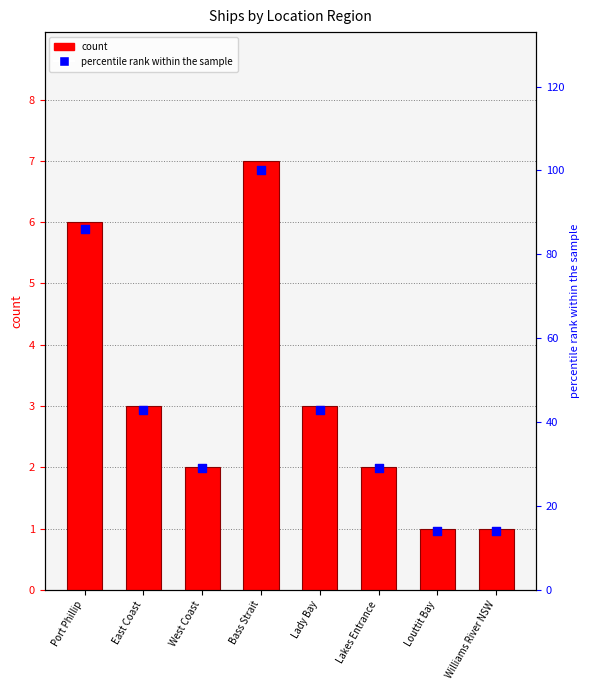

At which category is the sum across all series the highest?

Bass Strait